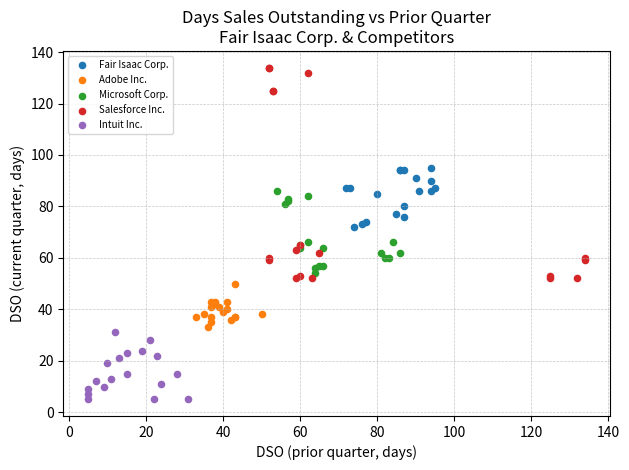

Which series contains the lowest Y value?

Intuit Inc.